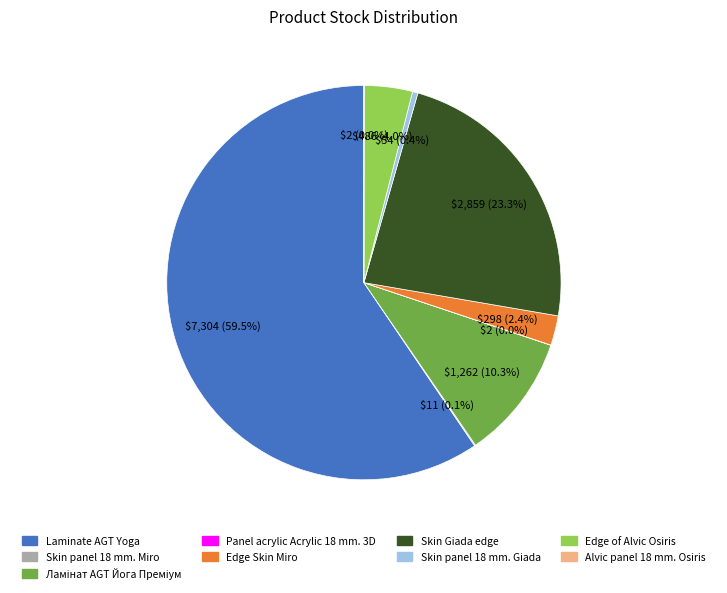

Is Laminate AGT Yoga the majority of the pie?

Yes